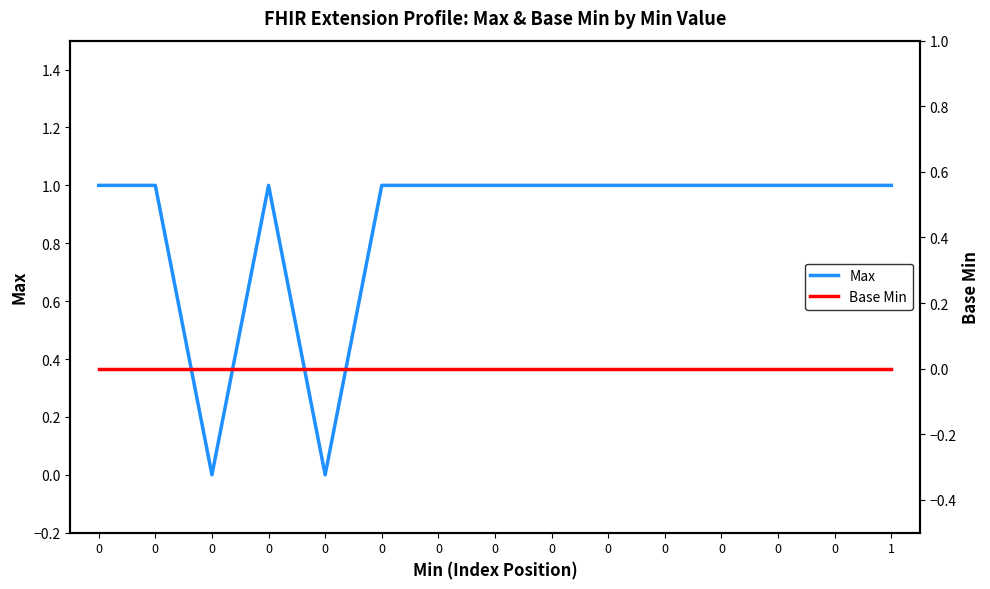

How many series are shown in this chart?

2